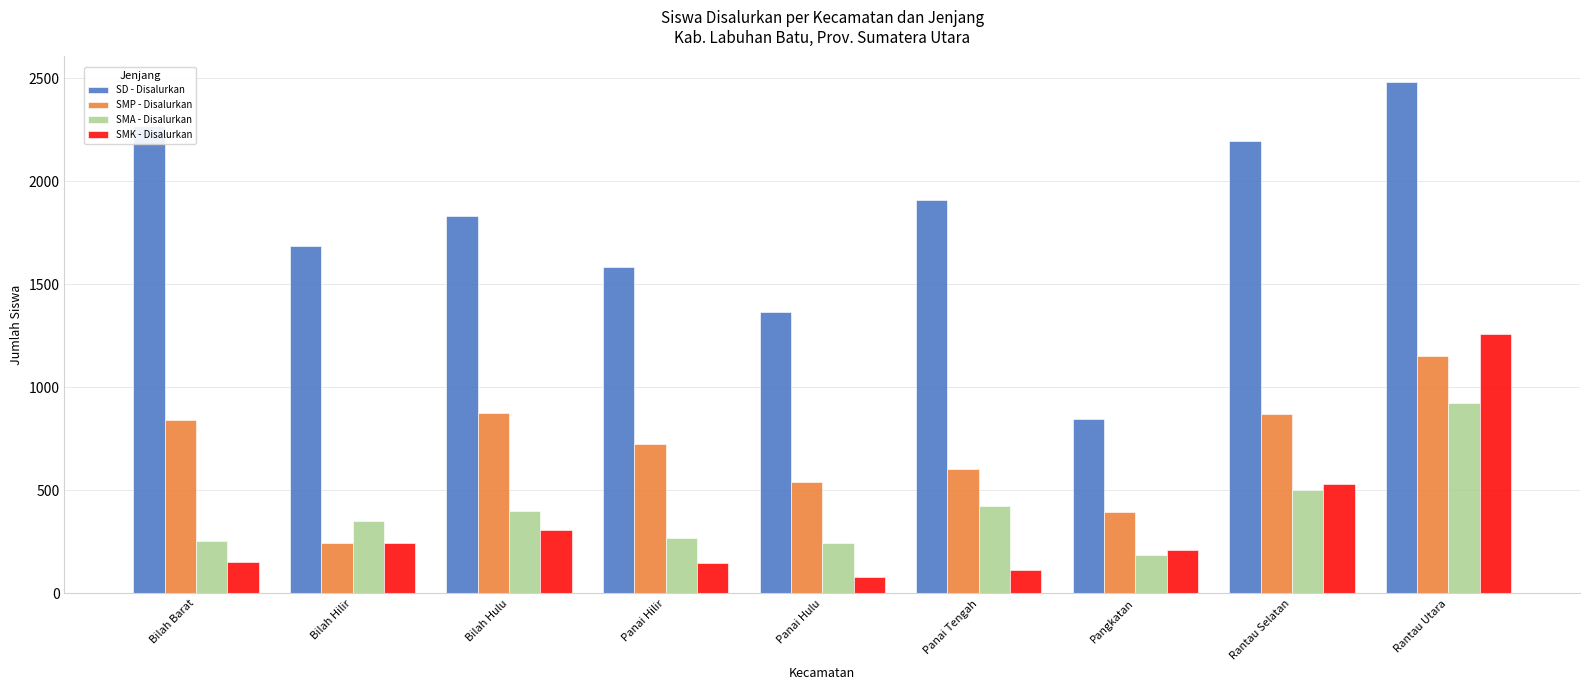

Rank the series by their maximum value, from lowest to highest.

SMA - Disalurkan, SMP - Disalurkan, SMK - Disalurkan, SD - Disalurkan